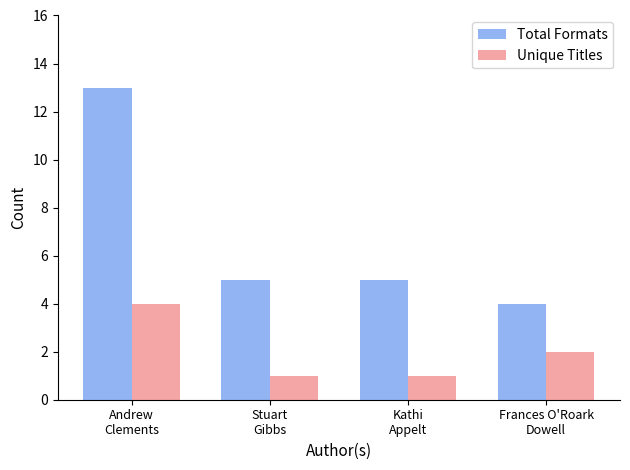

At which category is the sum across all series the highest?

Andrew
Clements